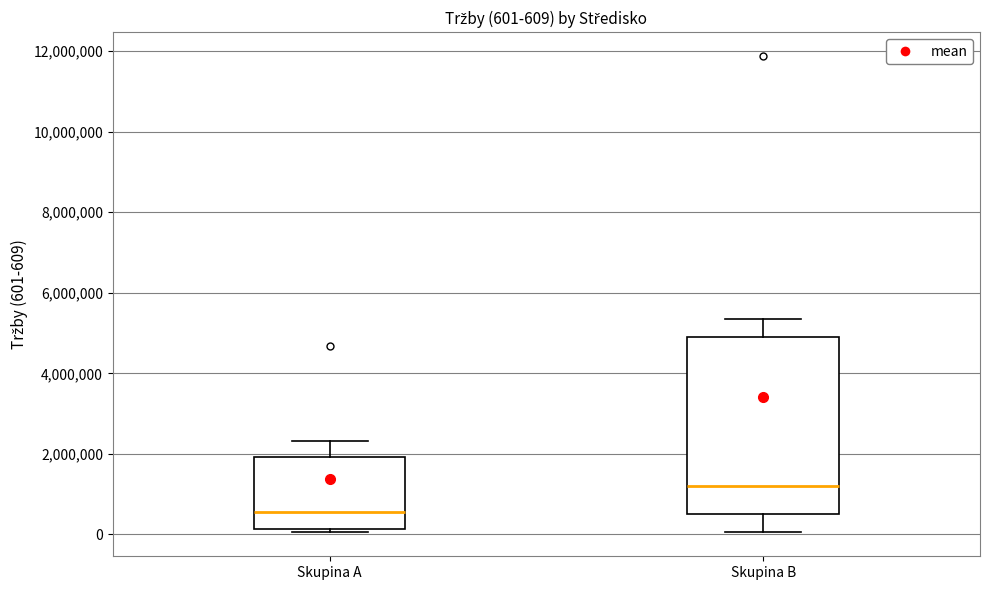

Which box has the lowest median line?

Skupina A